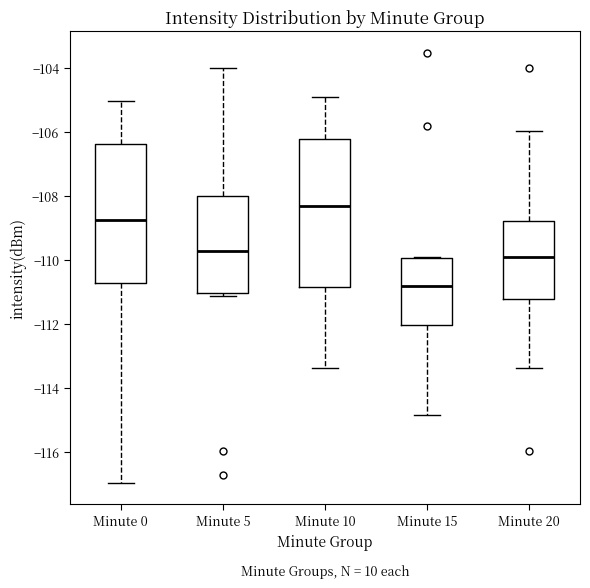

Which box is the tallest, from its lower edge to its upper edge?

Minute 10